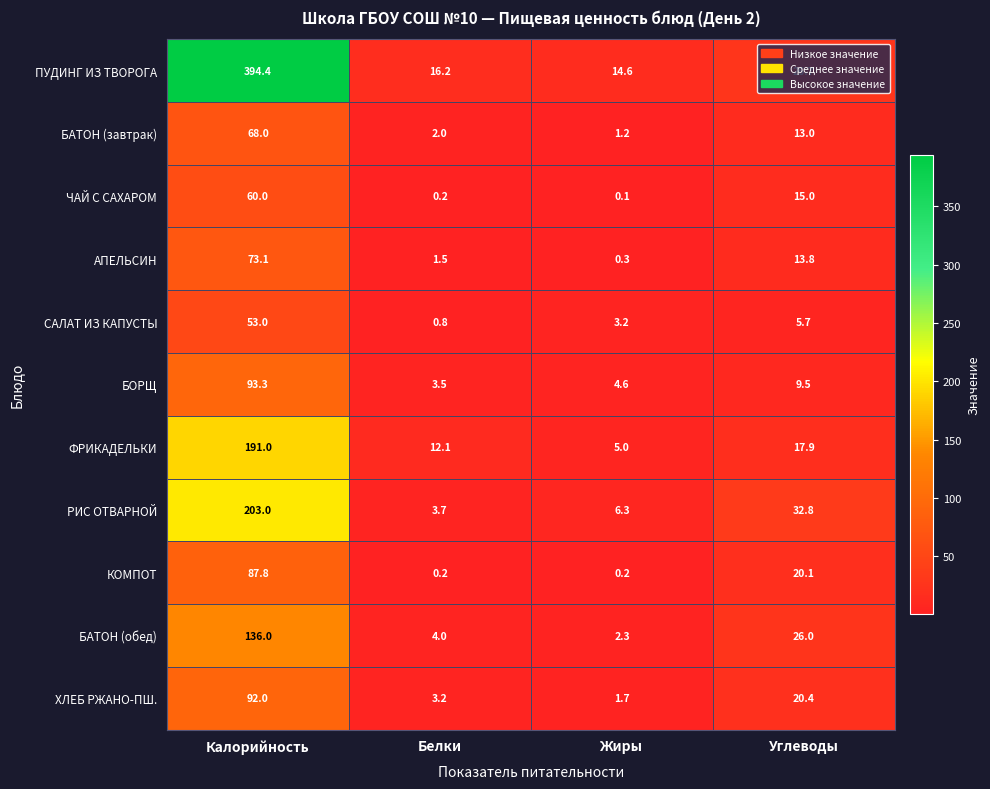

Where does the АПЕЛЬСИН series first go above 13?

Калорийность